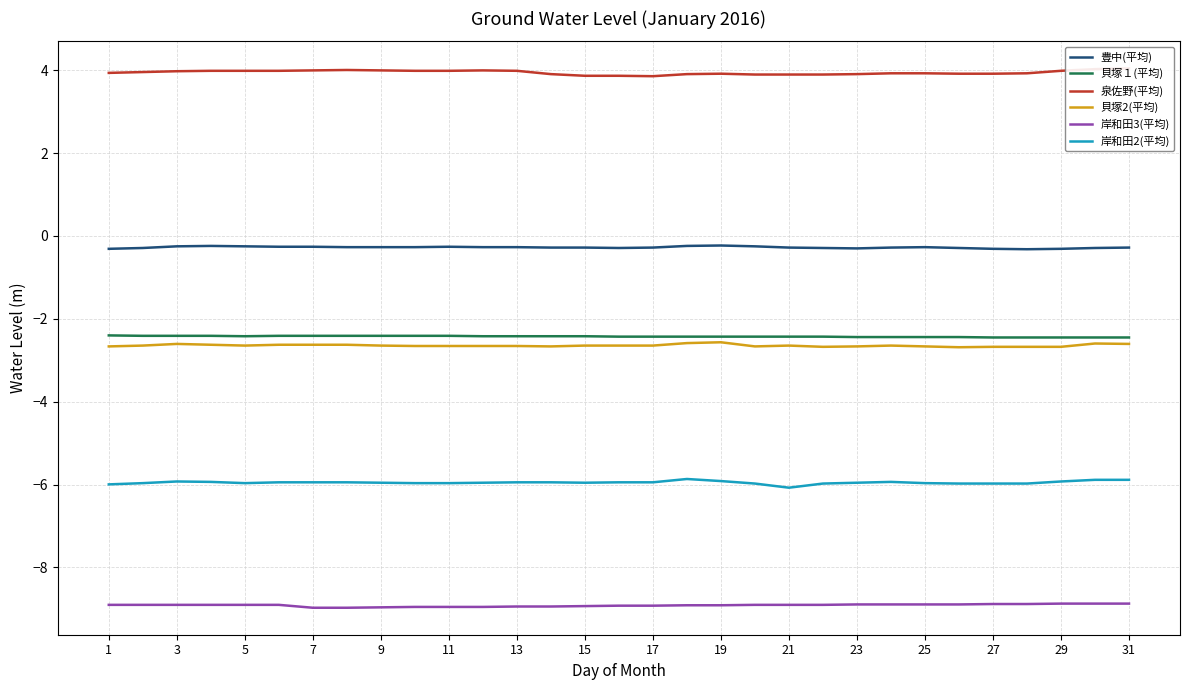

The 貝塚１(平均) series shows -2.4 at 23. True or false?

True